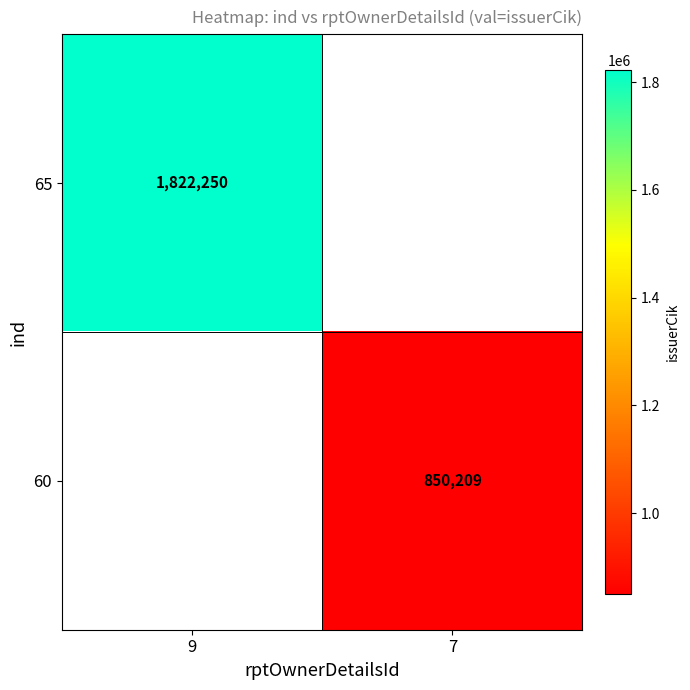

What is the maximum value shown in the chart?

1822250.0